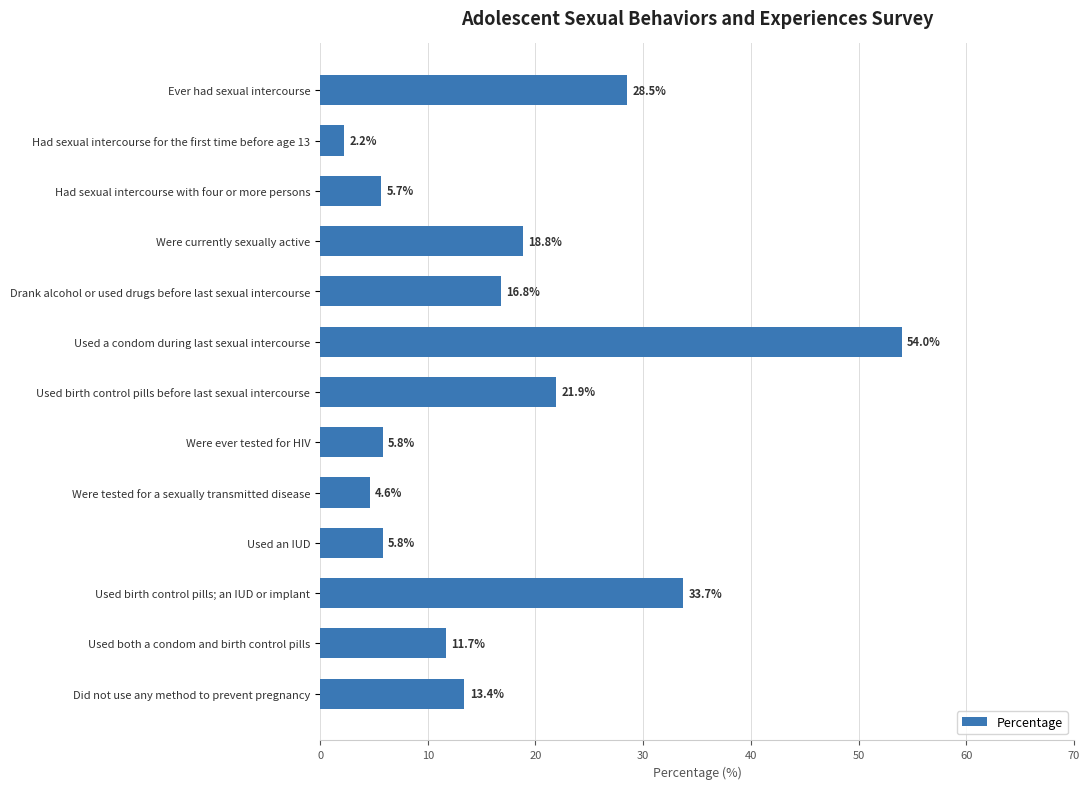

Reading top to bottom, transcribe all the data shown in this chart.

Ever had sexual intercourse=28.5	Had sexual intercourse for the first time before age 13=2.2	Had sexual intercourse with four or more persons=5.7	Were currently sexually active=18.8	Drank alcohol or used drugs before last sexual intercourse=16.8	Used a condom during last sexual intercourse=54.0	Used birth control pills before last sexual intercourse=21.9	Were ever tested for HIV=5.8	Were tested for a sexually transmitted disease=4.6	Used an IUD=5.8	Used birth control pills; an IUD or implant=33.7	Used both a condom and birth control pills=11.7	Did not use any method to prevent pregnancy=13.4